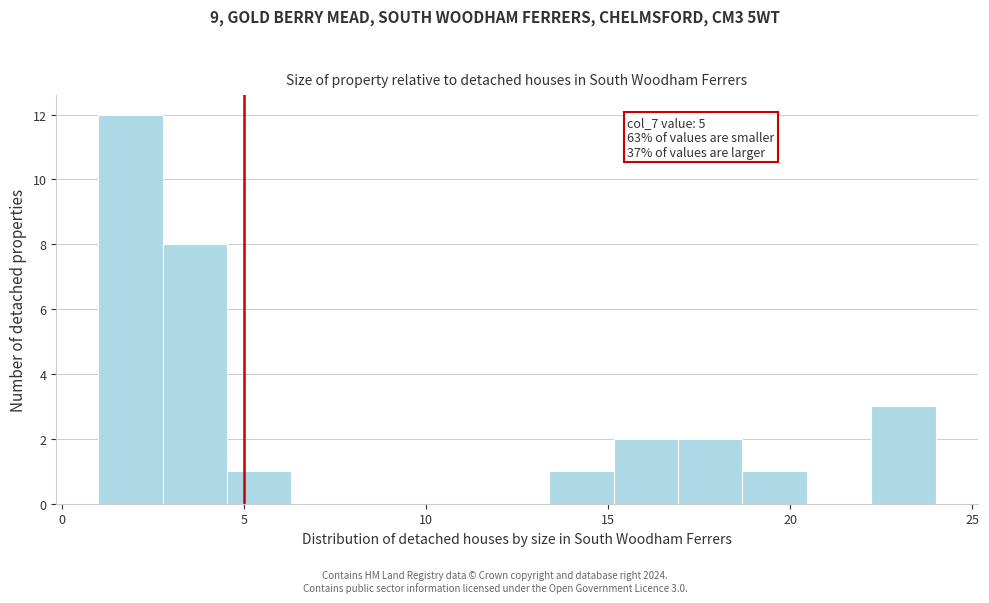

Read against the x-axis, roughly where is the centre of the tallest bar?

2.0